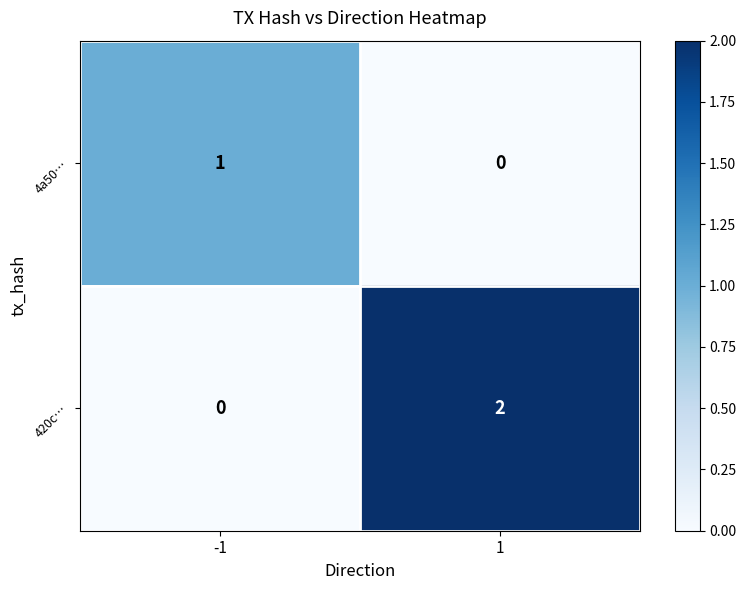

Reading left to right, transcribe all the data shown in this chart.

4a50…: 1	0
420c…: 0	2